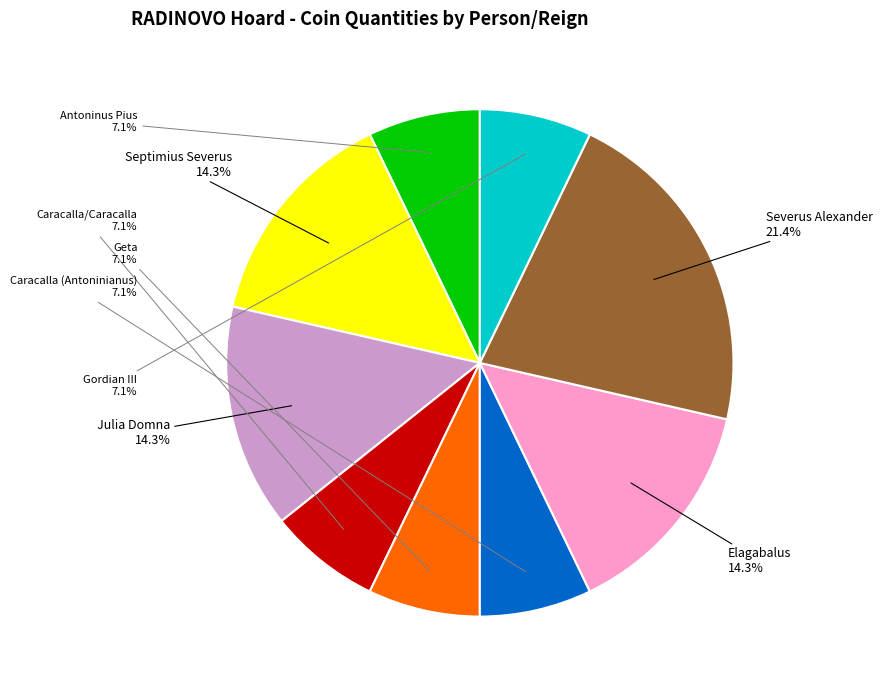

To the nearest percent, what is the average slice percentage?

11%